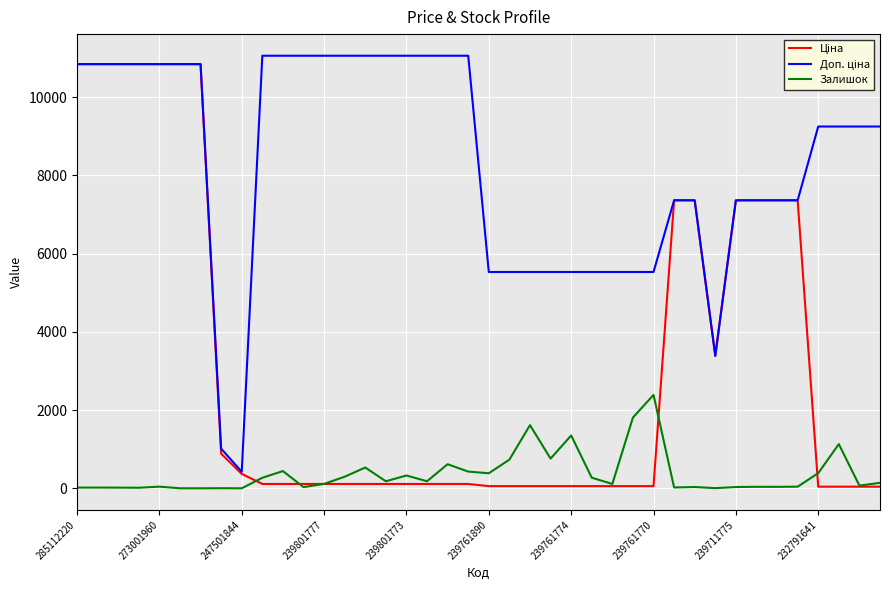

True or false: Залишок has more than 2 points higher than both neighbors.

True